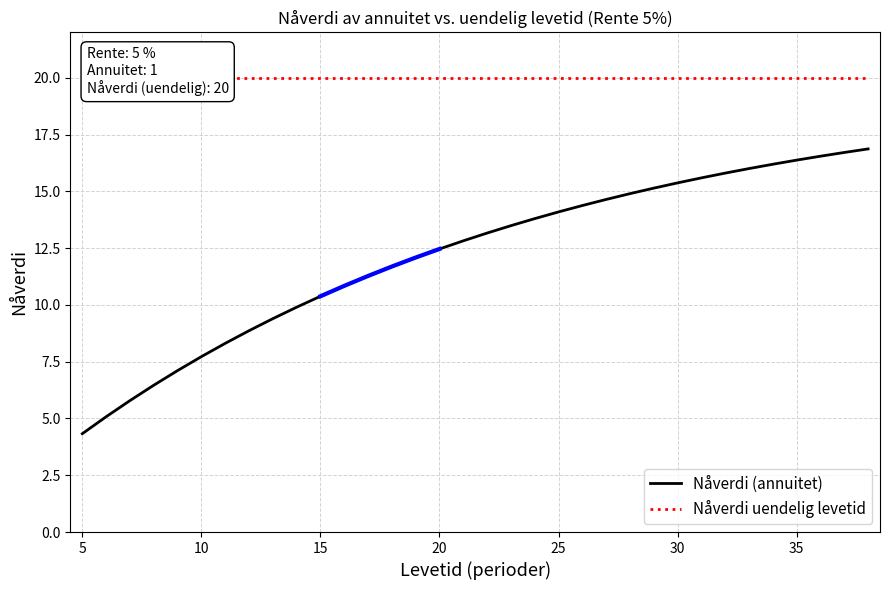

At which label does Nåverdi (annuitet) reach its minimum?

5